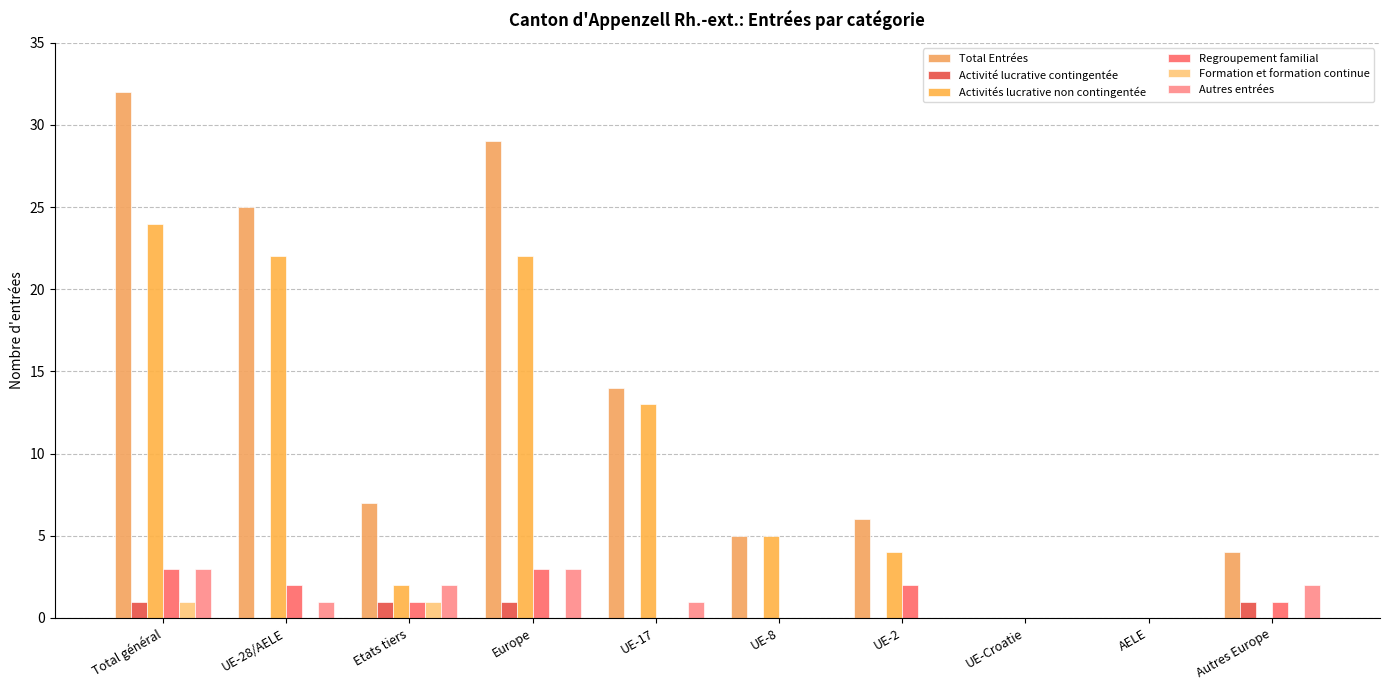

Reading right to left, list all the values displayed in this chart.

Total Entrées: Autres Europe=4	AELE=0	UE-Croatie=0	UE-2=6	UE-8=5	UE-17=14	Europe=29	Etats tiers=7	UE-28/AELE=25	Total général=32
Activité lucrative contingentée: Autres Europe=1	AELE=0	UE-Croatie=0	UE-2=0	UE-8=0	UE-17=0	Europe=1	Etats tiers=1	UE-28/AELE=0	Total général=1
Activités lucrative non contingentée: Autres Europe=0	AELE=0	UE-Croatie=0	UE-2=4	UE-8=5	UE-17=13	Europe=22	Etats tiers=2	UE-28/AELE=22	Total général=24
Regroupement familial: Autres Europe=1	AELE=0	UE-Croatie=0	UE-2=2	UE-8=0	UE-17=0	Europe=3	Etats tiers=1	UE-28/AELE=2	Total général=3
Formation et formation continue: Autres Europe=0	AELE=0	UE-Croatie=0	UE-2=0	UE-8=0	UE-17=0	Europe=0	Etats tiers=1	UE-28/AELE=0	Total général=1
Autres entrées: Autres Europe=2	AELE=0	UE-Croatie=0	UE-2=0	UE-8=0	UE-17=1	Europe=3	Etats tiers=2	UE-28/AELE=1	Total général=3